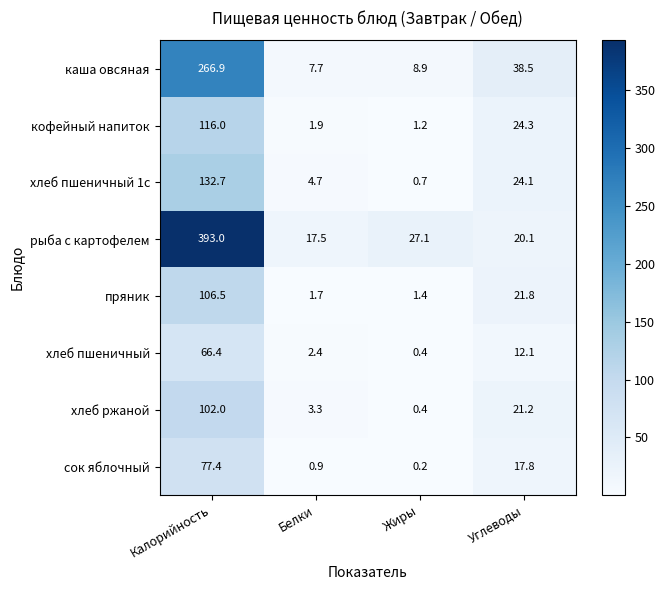

How many data points in каша овсяная are above 38?

2